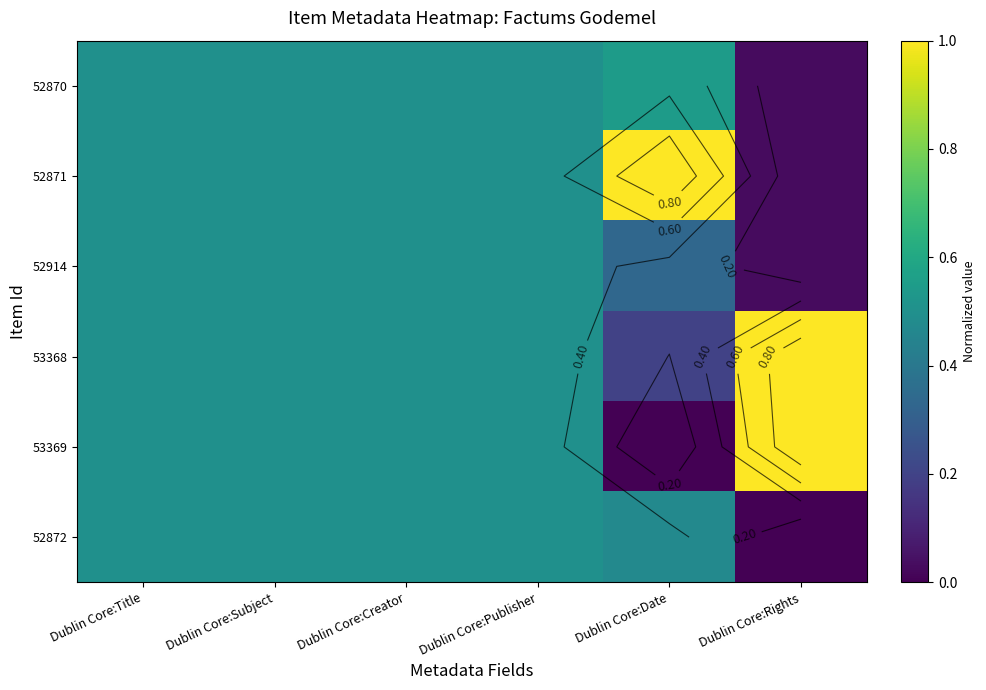

The 53369 series shows 0.5 at Dublin Core:Publisher. True or false?

True